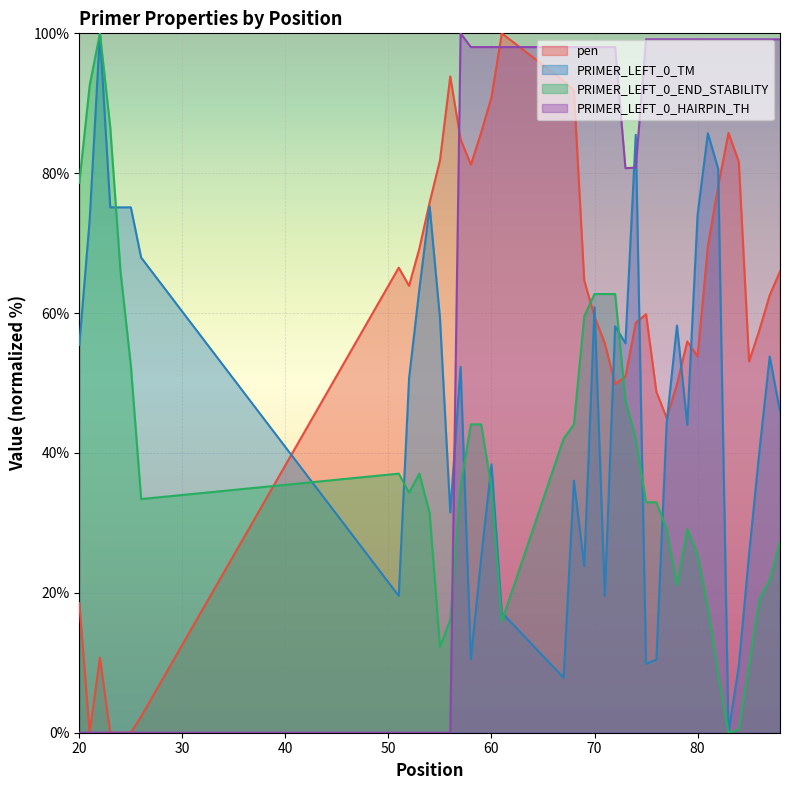

Is it true that PRIMER_LEFT_0_END_STABILITY equals 44.1 at 59?

True